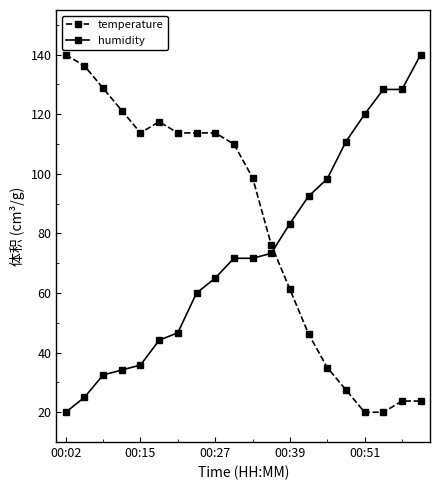

What is the minimum value for humidity?

20.0